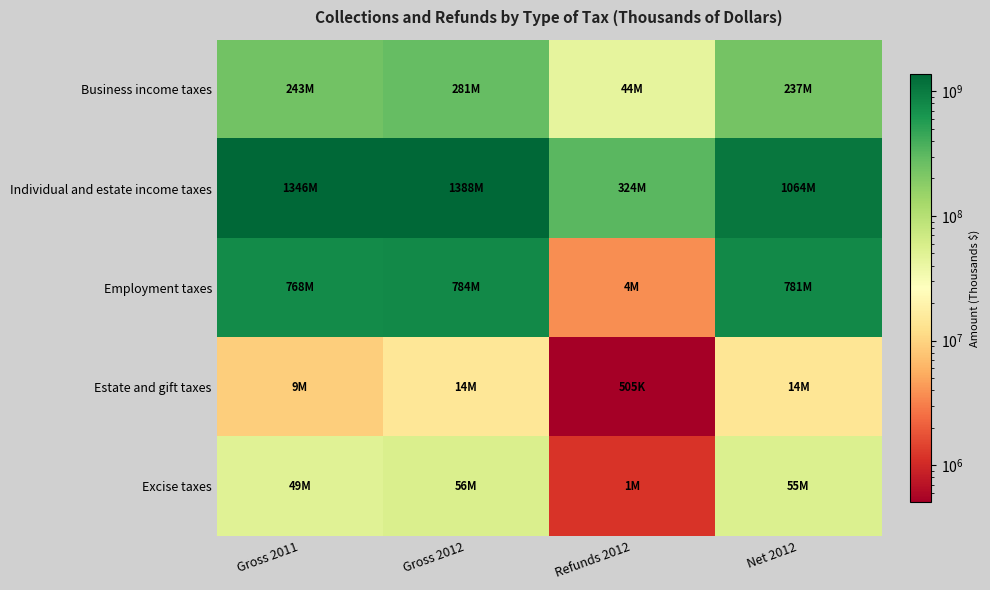

Reading left to right, extract all data points from this chart.

Business income taxes: Gross 2011=242848122	Gross 2012=281461580	Refunds 2012=43970393	Net 2012=237491187
Individual and estate income taxes: Gross 2011=1346182227	Gross 2012=1387836515	Refunds 2012=324060446	Net 2012=1063776069
Employment taxes: Gross 2011=767504822	Gross 2012=784396853	Refunds 2012=3729631	Net 2012=780667222
Estate and gift taxes: Gross 2011=9079375	Gross 2012=14450249	Refunds 2012=504631	Net 2012=13945618
Excise taxes: Gross 2011=49337563	Gross 2012=56174937	Refunds 2012=1163654	Net 2012=55011283